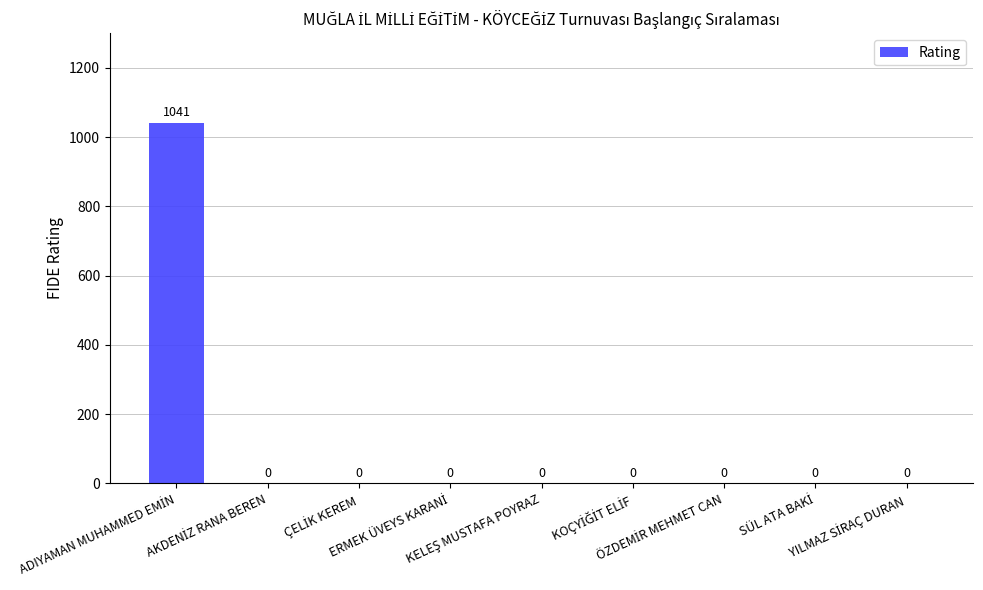

What is the maximum value shown in the chart?

1041